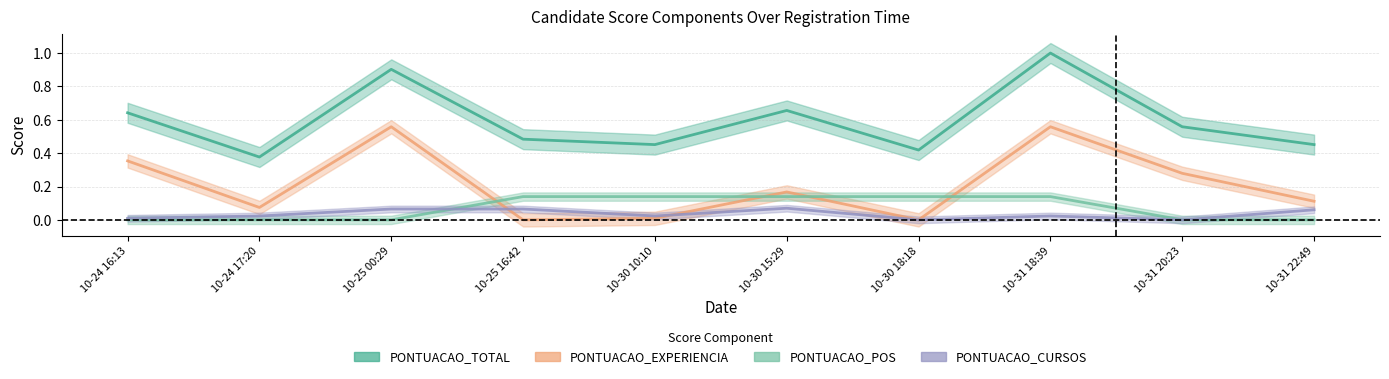

Which series has the largest range (max minus min)?

PONTUACAO_TOTAL